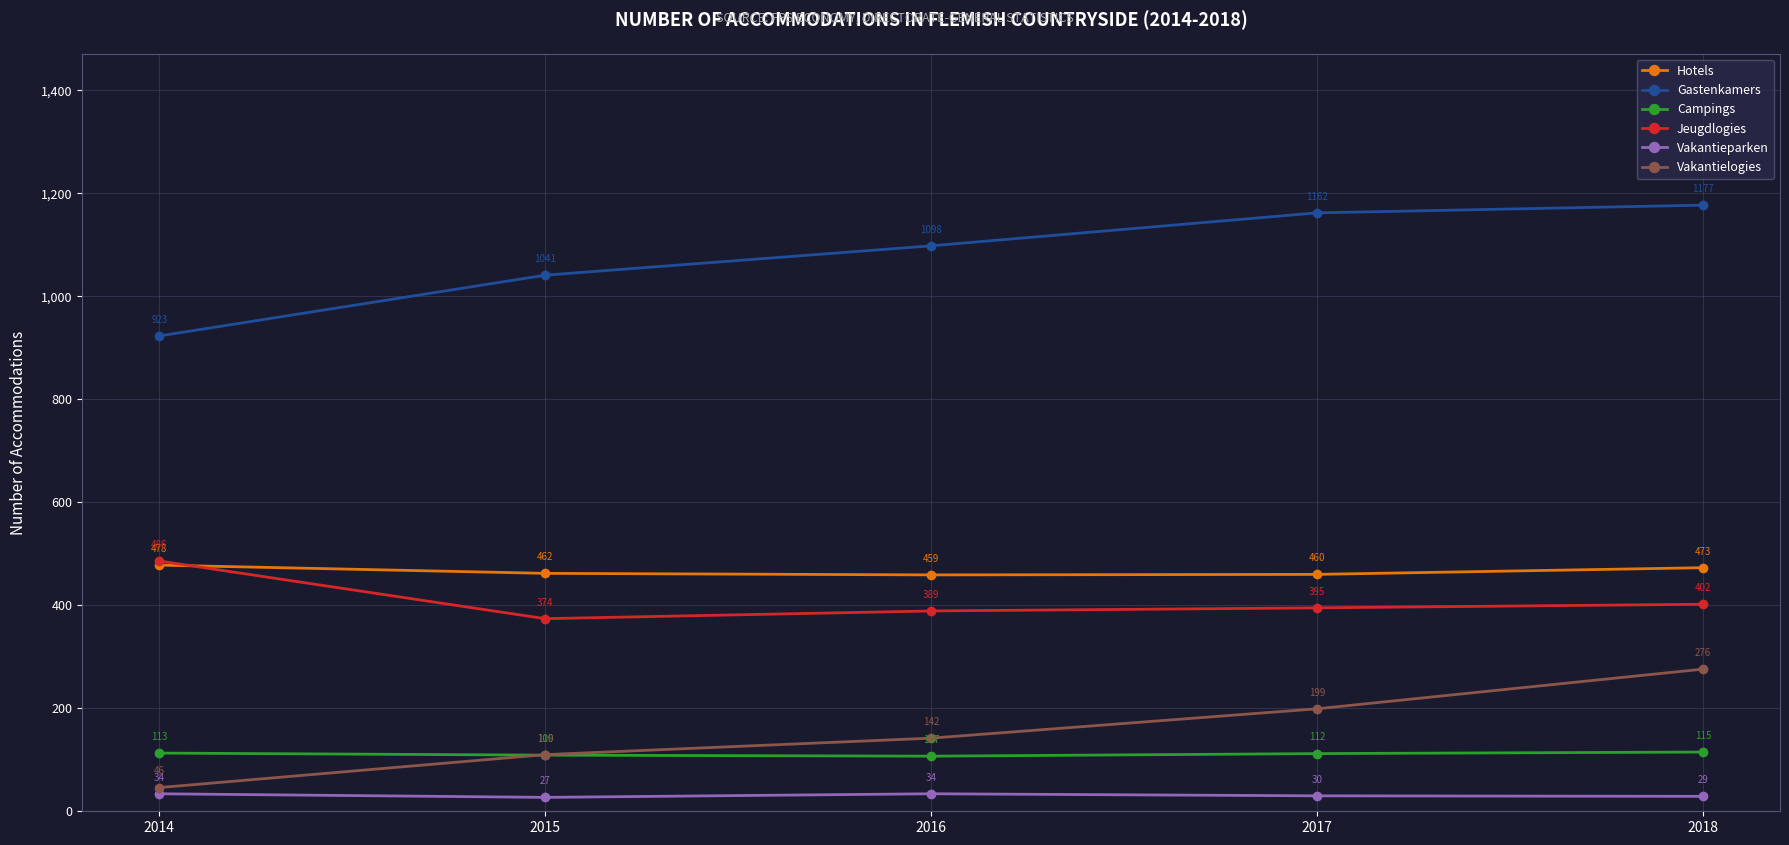

True or false: Hotels and Gastenkamers intersect in this chart.

False